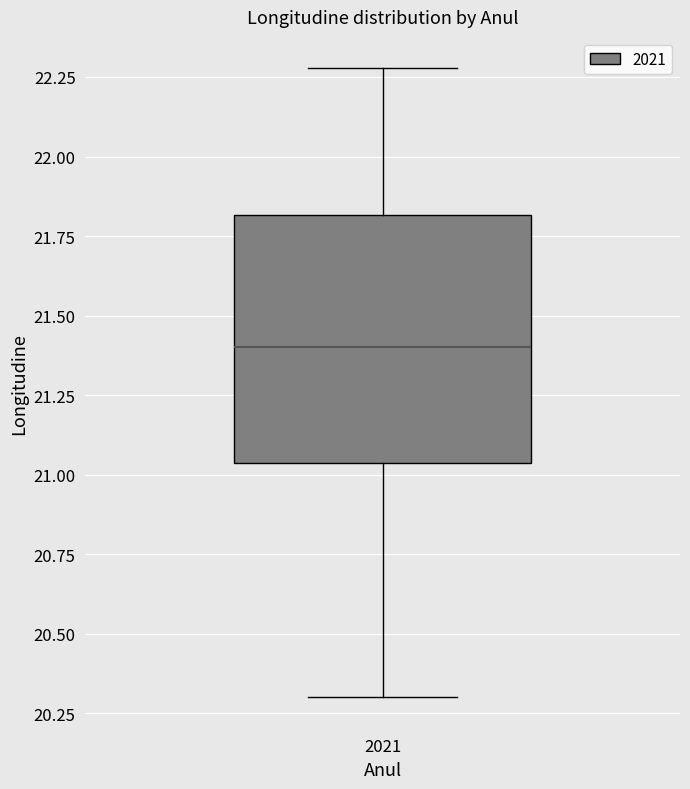

Transcribe this box plot: give where the median line is, the range the box spans, and where the two whiskers end, as read against the y-axis. The values are not printed on the chart, so give them approximately, as read against the axis.

median 21.40, box 21.05 to 21.80, whiskers 20.30 to 22.30